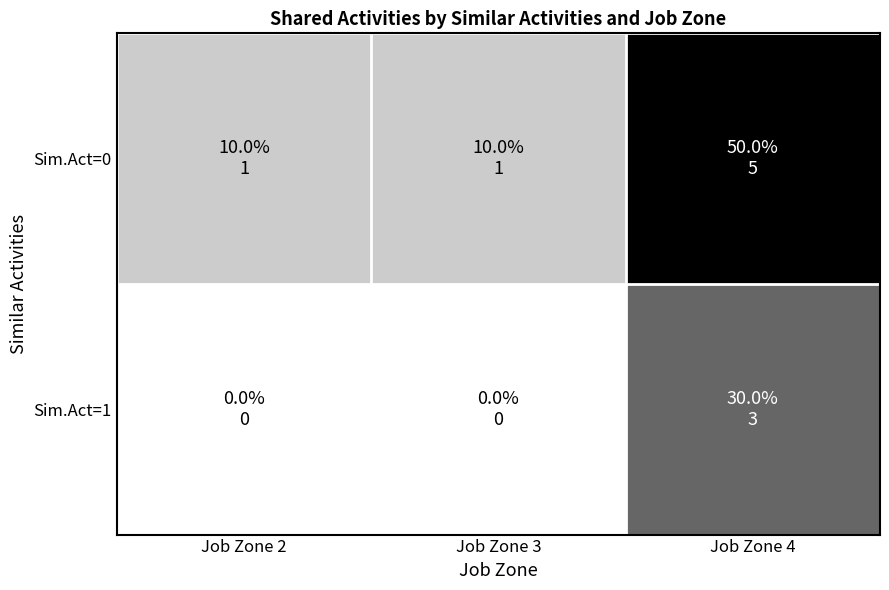

What is the spread (max minus min) of values at Job Zone 4?

2